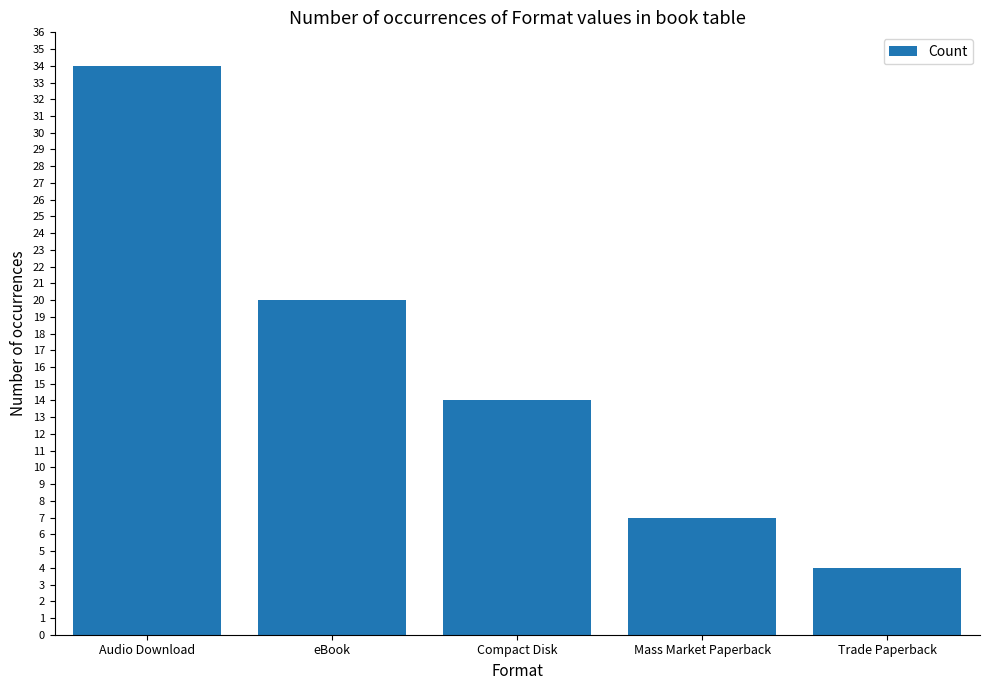

Is it true that the value at Compact Disk is 14?

True